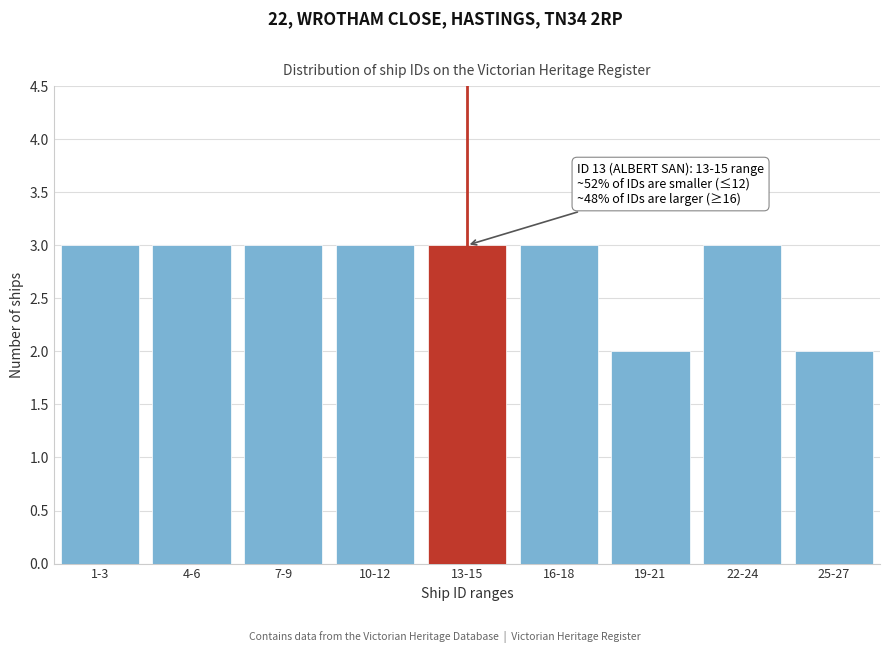

Reading right to left, transcribe all the data shown in this chart.

2	3	2	3	3	3	3	3	3